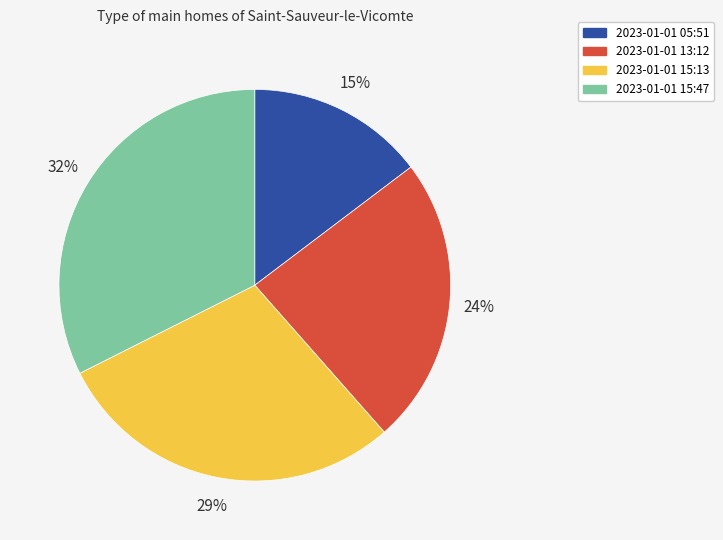

Is 2023-01-01 05:51 the majority of the pie?

No